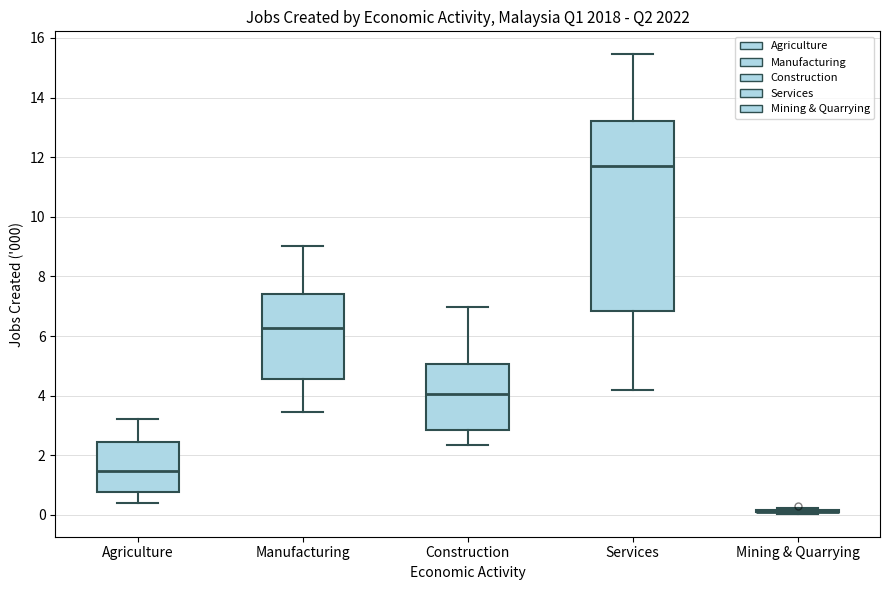

Reading left to right, read every box against the y-axis: the position of its median line, the range the box covers, and the ends of its whiskers. The values are not printed on the chart, so give them approximately, as read against the axis.

Agriculture: median 1.4, box 0.8 to 2.4, whiskers 0.4 to 3.2
Manufacturing: median 6.2, box 4.6 to 7.4, whiskers 3.4 to 9.0
Construction: median 4.0, box 2.8 to 5.0, whiskers 2.4 to 7.0
Services: median 11.6, box 6.8 to 13.2, whiskers 4.2 to 15.4
Mining & Quarrying: box collapsed to a line at 0.2, whiskers 0.0 to 0.2